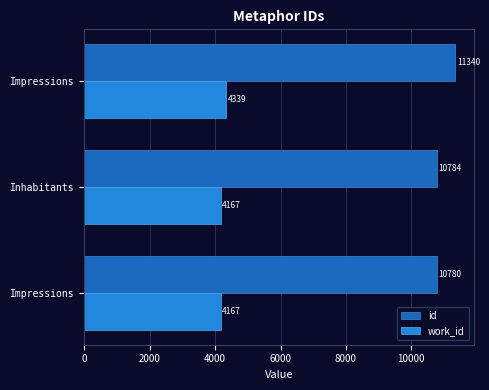

What are all the series names shown in the legend?

id, work_id